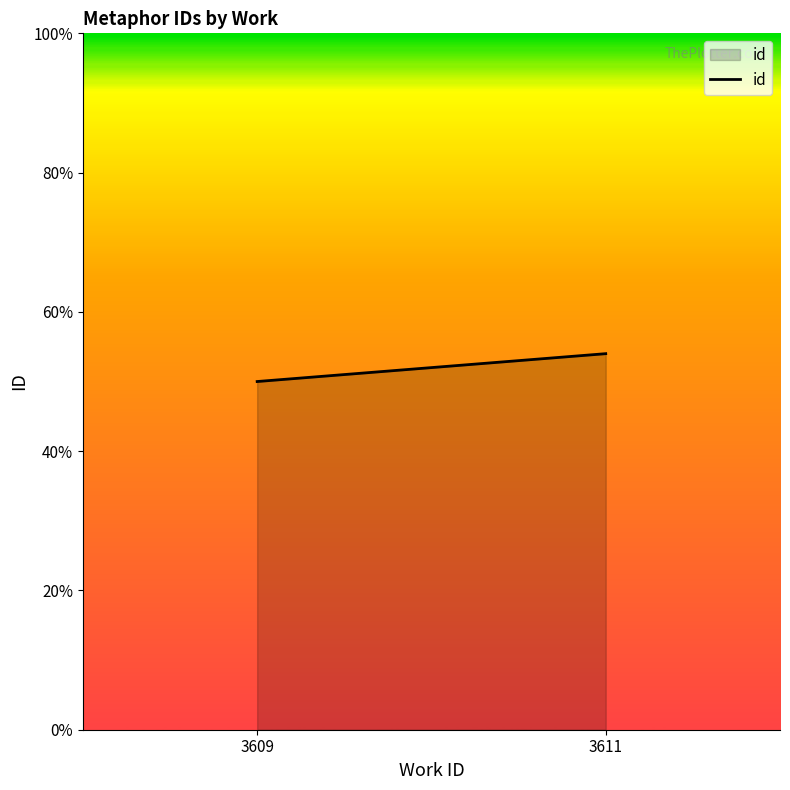

Between 3611 and 3609, which is larger?

3611